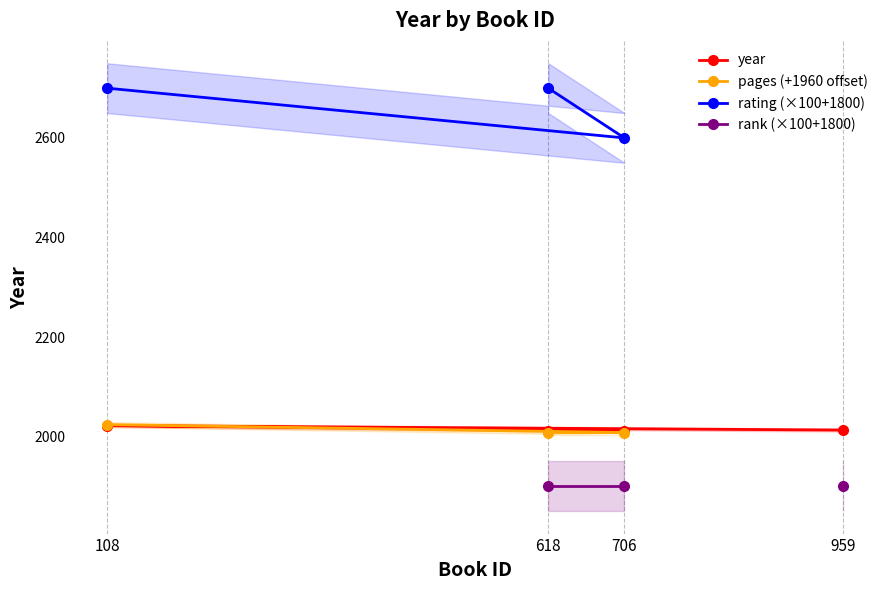

True or false: year and rating (×100+1800) intersect in this chart.

False